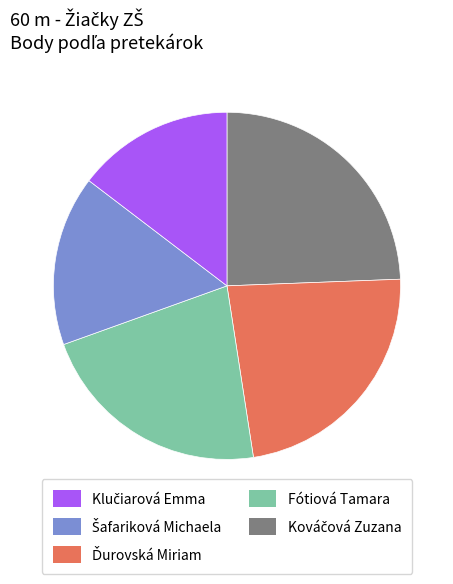

Does Fótiová Tamara represent more than half of the total?

No